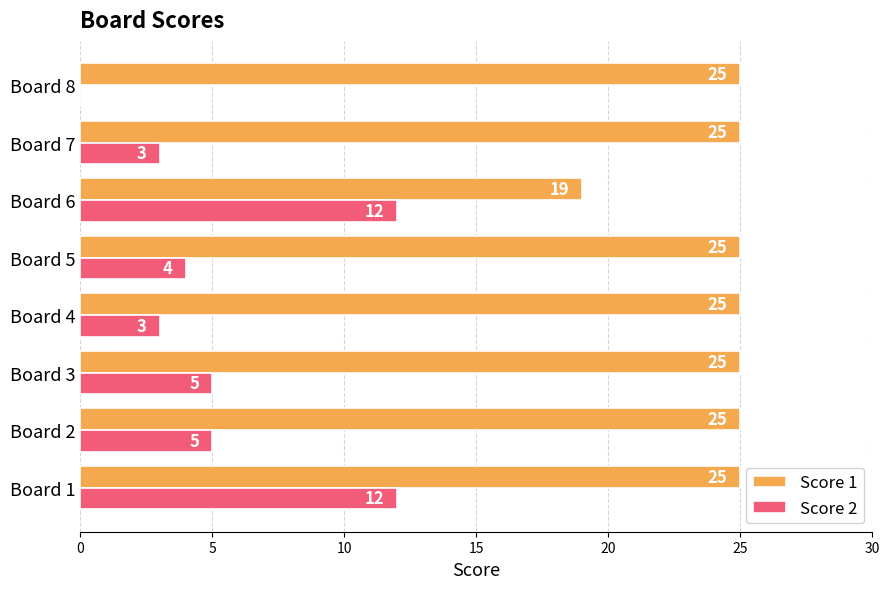

Which series changed the most between Board 3 and Board 7?

Score 2